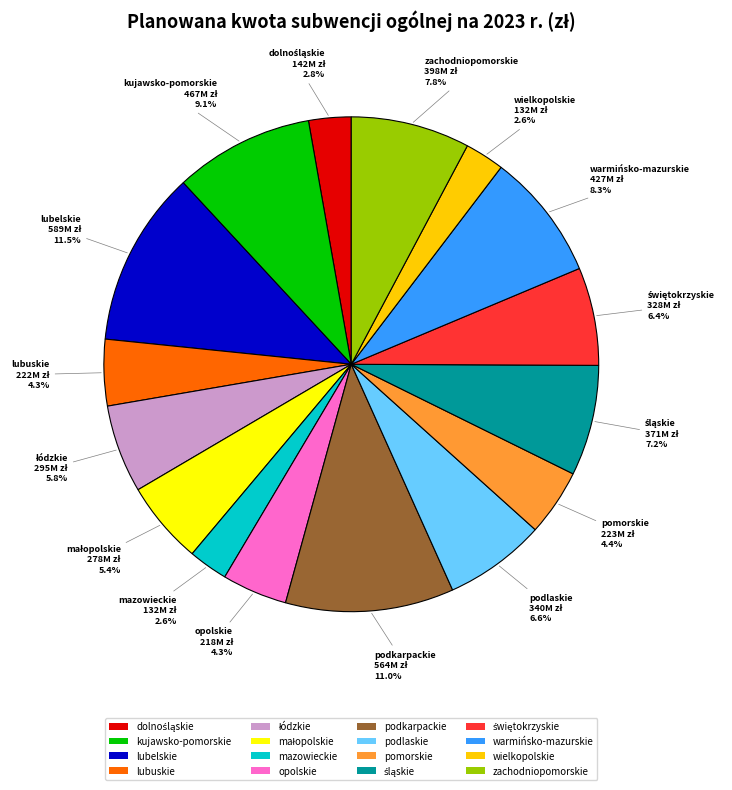

How many slices are in this pie chart?

16